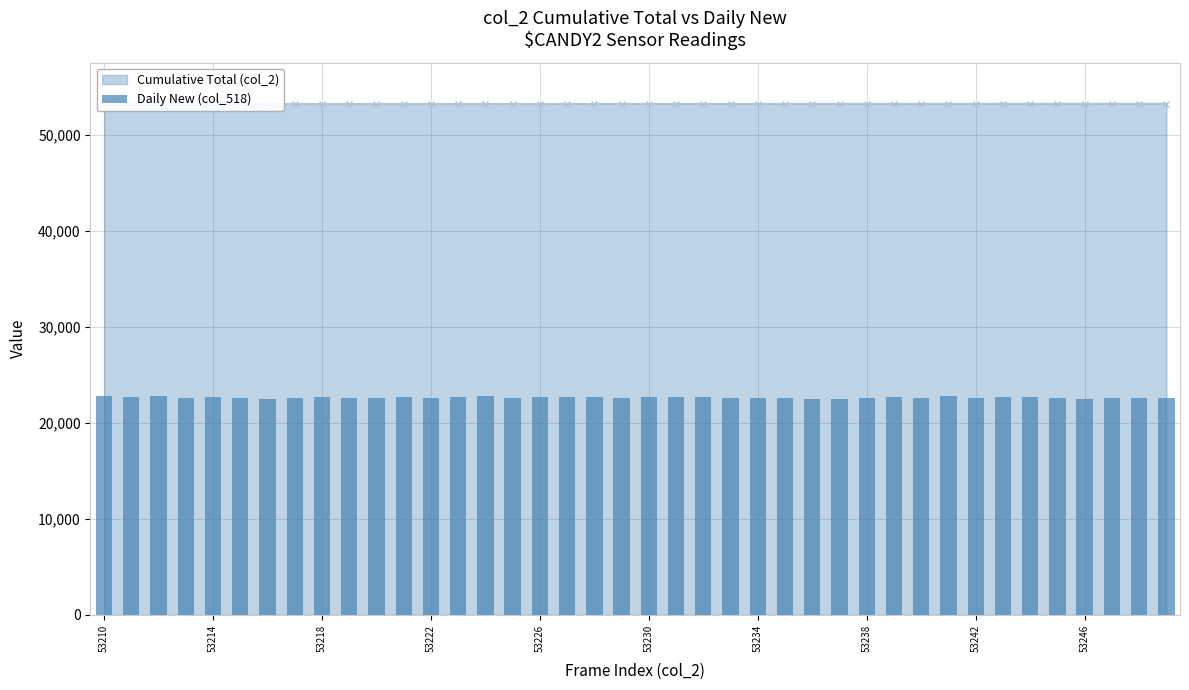

What is the sum of the values at 23 and 35?

45115